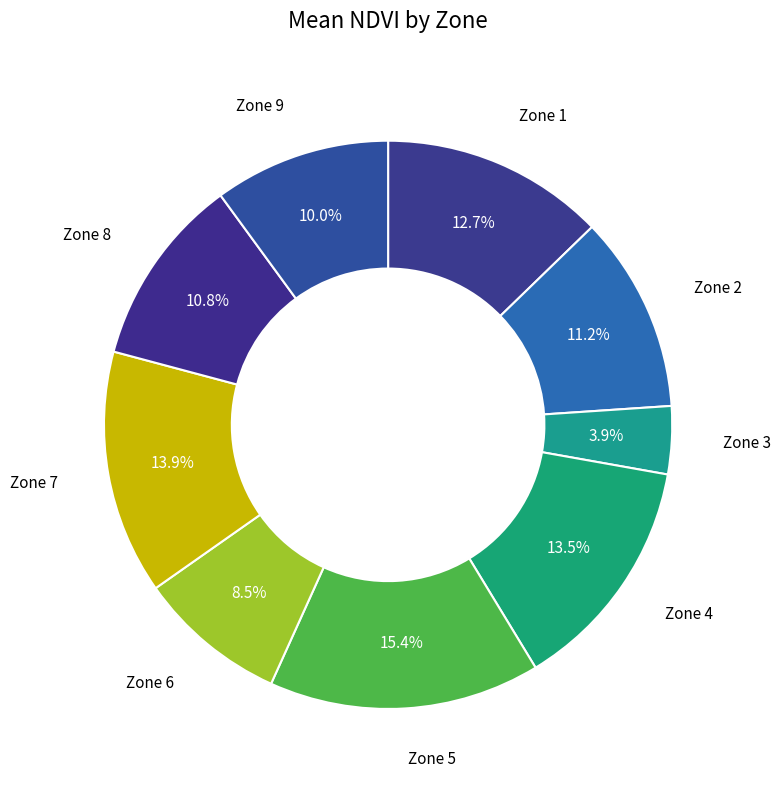

How many slices are in this pie chart?

9